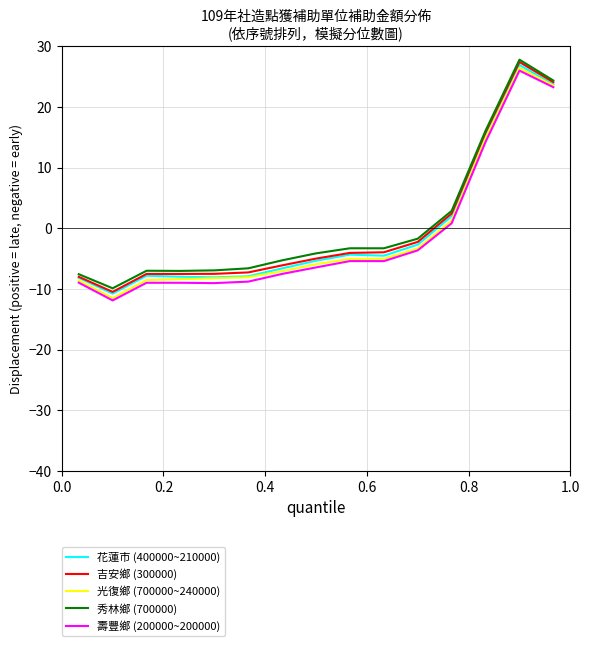

What is the maximum value shown in the chart?

27.8